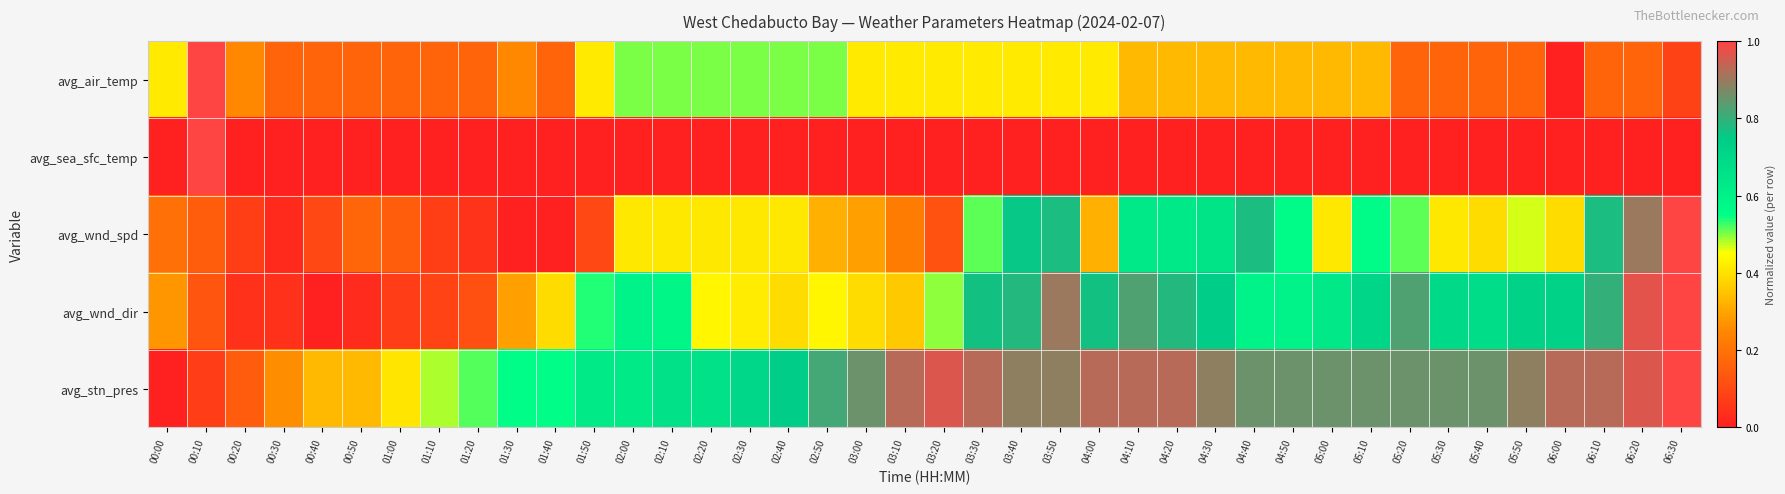

At which category is the sum across all series the highest?

06:30